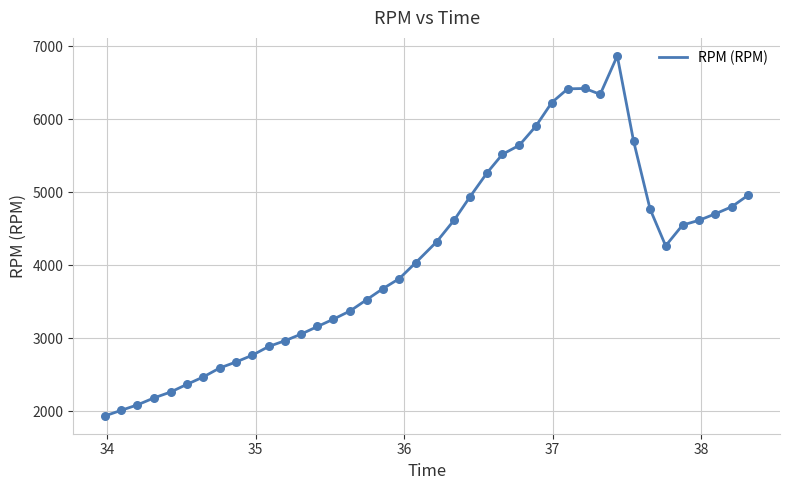

What is the smallest value displayed?

1942